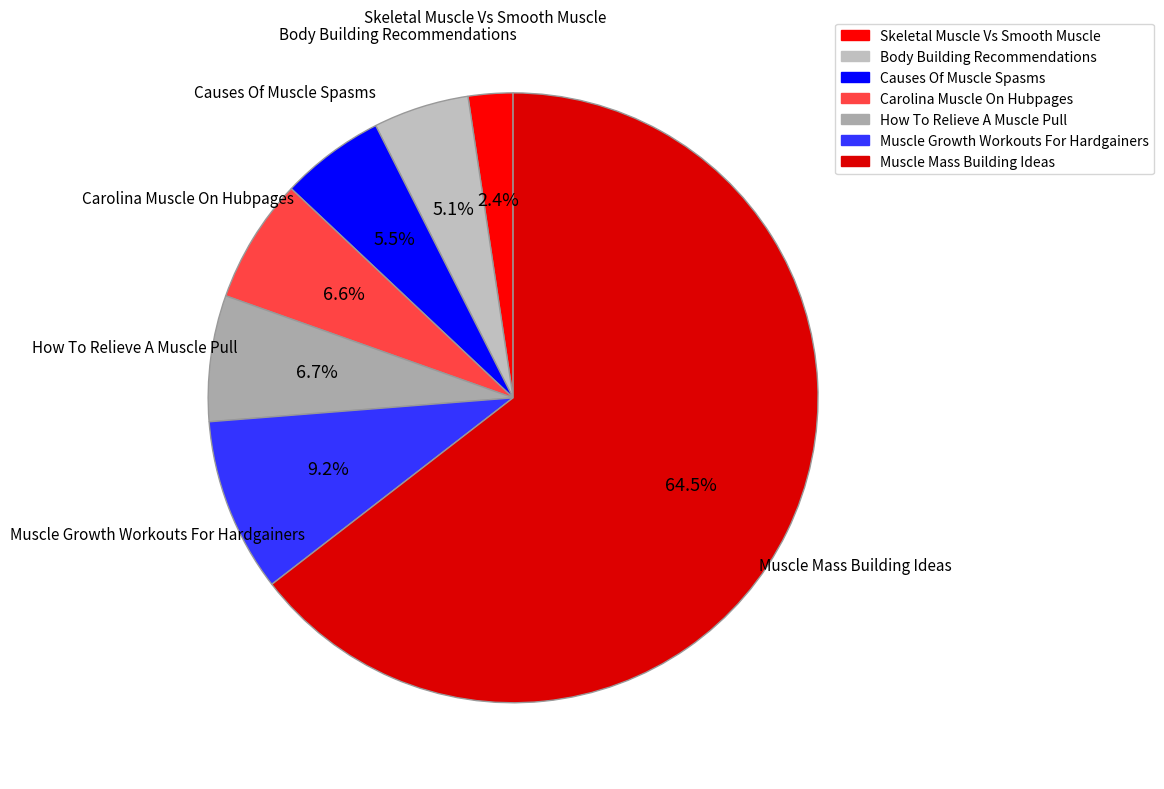

Which slice is the smallest?

Skeletal Muscle Vs Smooth Muscle